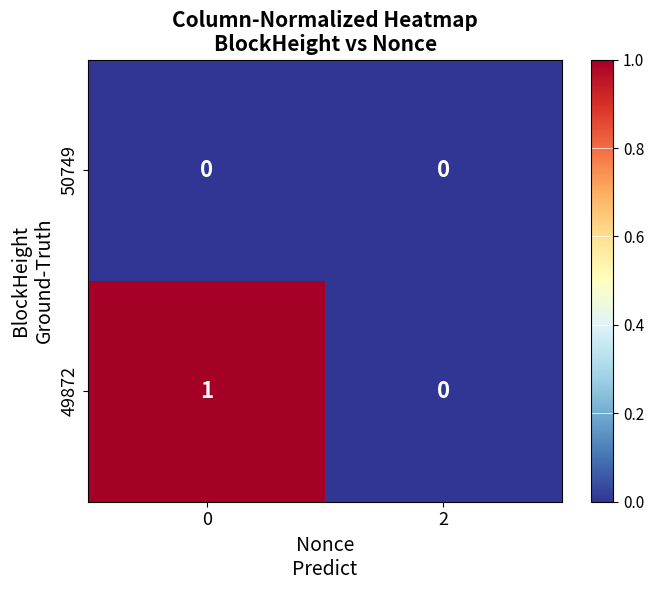

What is the total value across all series at 0?

1